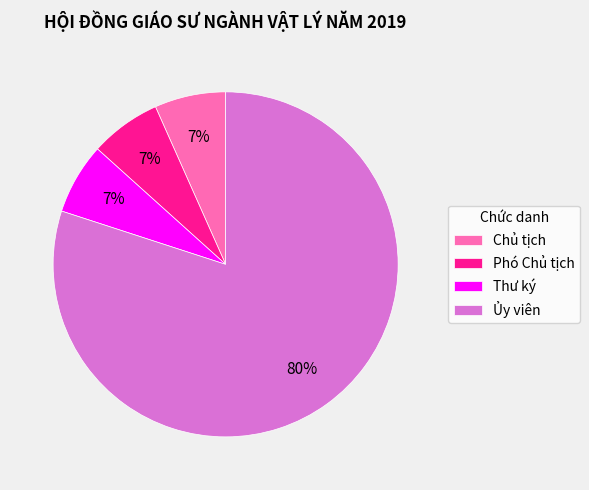

Does Ủy viên account for over 50% of the chart?

Yes